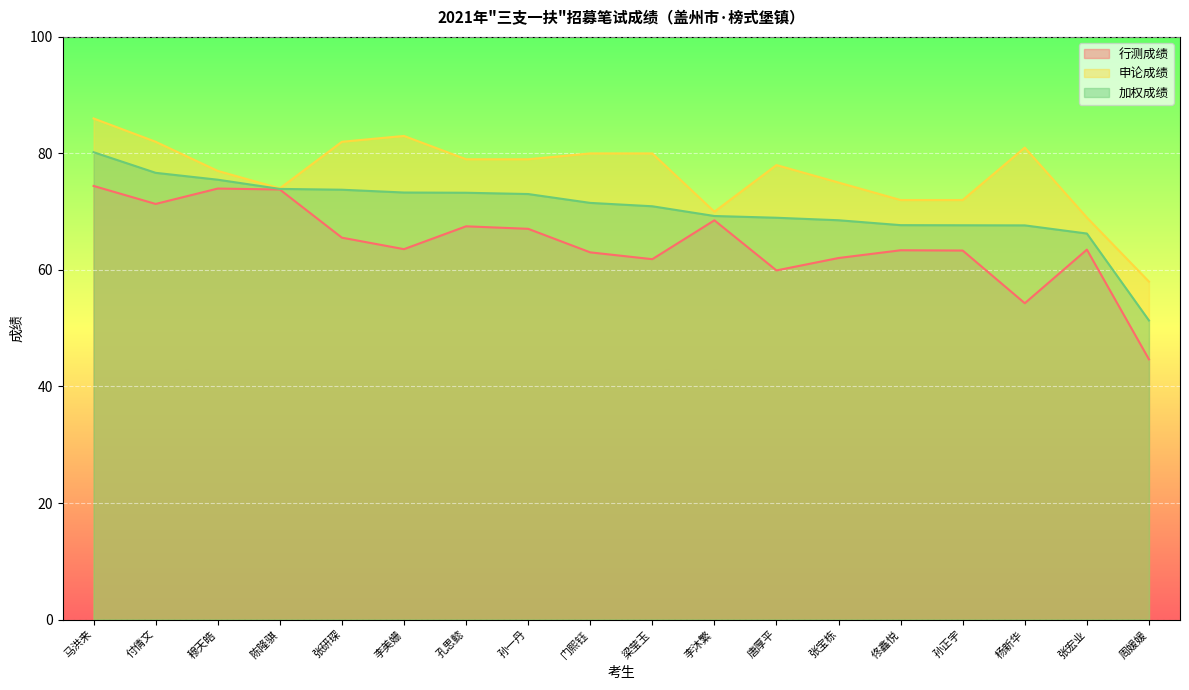

True or false: 行测成绩 and 申论成绩 intersect in this chart.

False